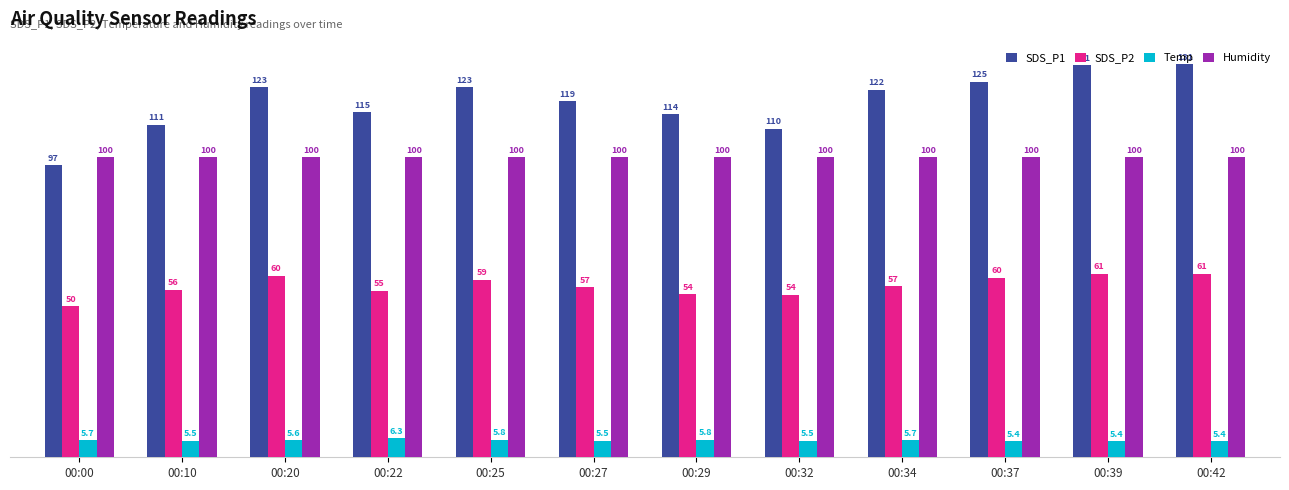

How many series are shown in this chart?

4